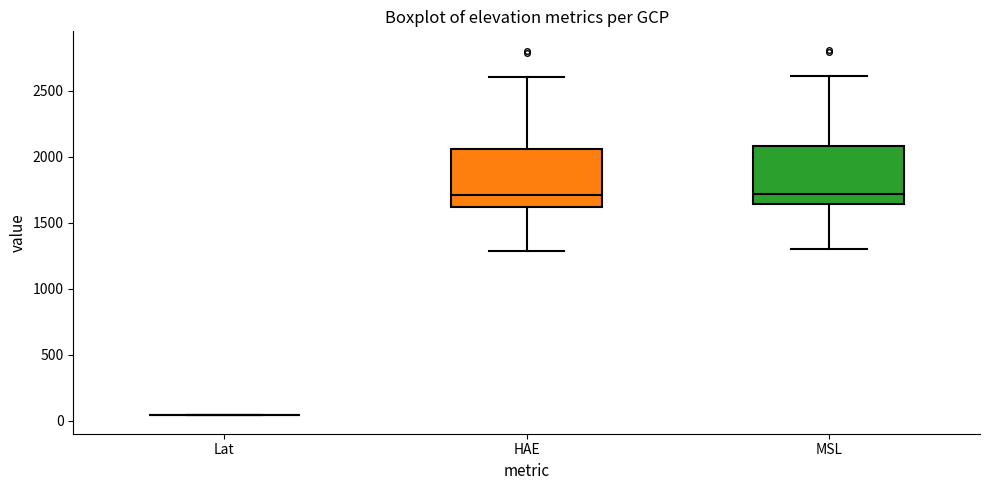

Reading left to right, read every box against the y-axis: the position of its median line, the range the box covers, and the ends of its whiskers. The values are not printed on the chart, so give them approximately, as read against the axis.

Lat: box collapsed to a line at 50, whiskers 50 to 50
HAE: median 1700, box 1600 to 2050, whiskers 1300 to 2600
MSL: median 1700, box 1650 to 2100, whiskers 1300 to 2600